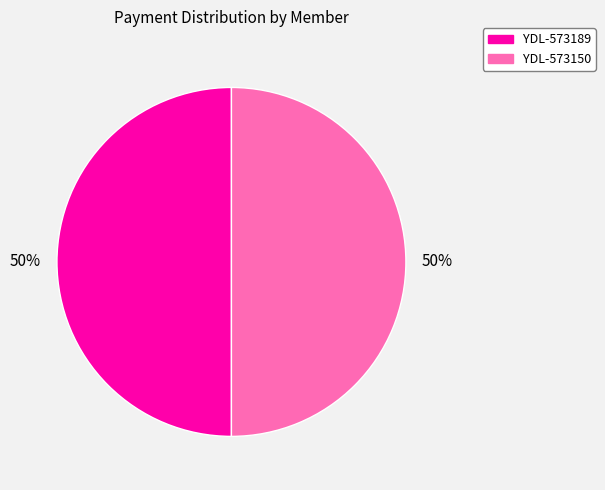

Is it true that YDL-573189 is 50% of the pie?

True